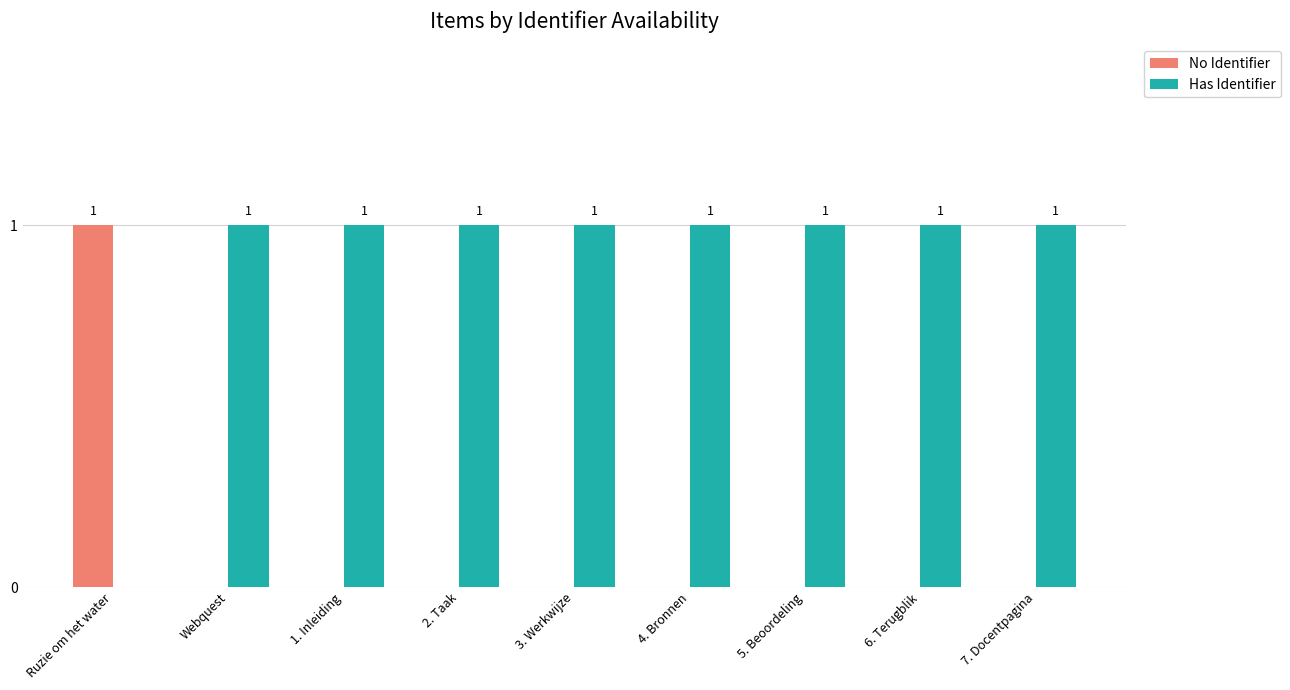

Where is Has Identifier nearest to the value 0?

Ruzie om het water